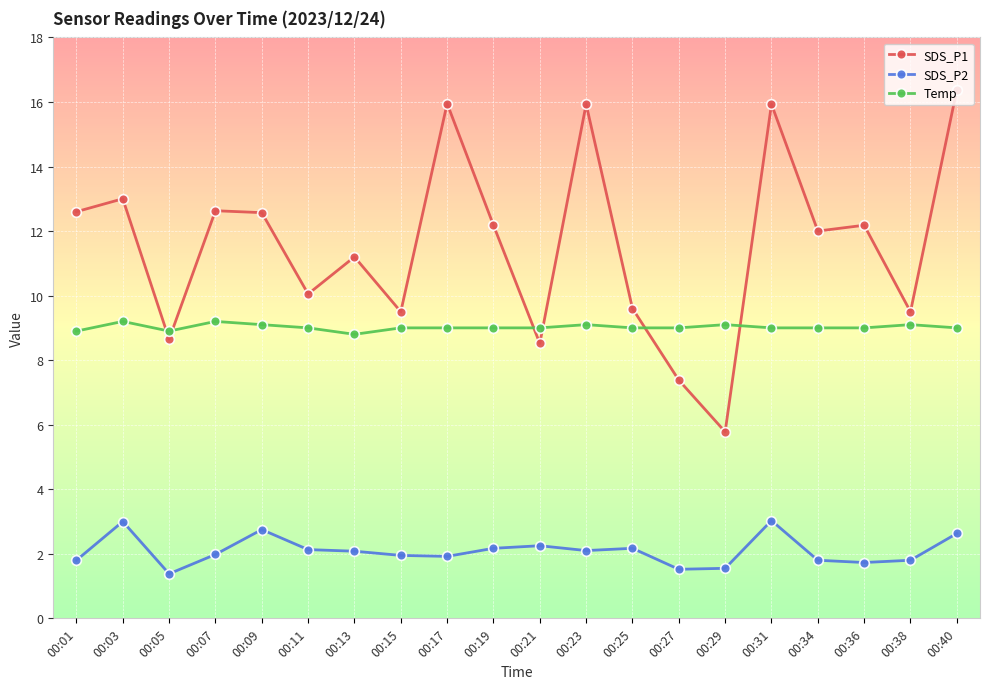

Where is the first local minimum for Temp?

00:05